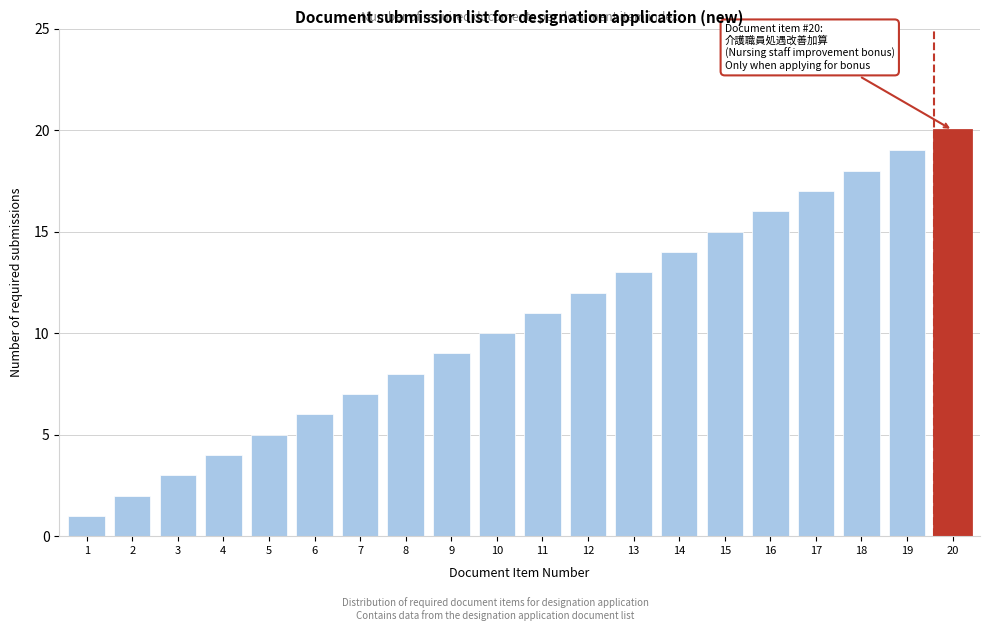

What is the sum of all values?

210